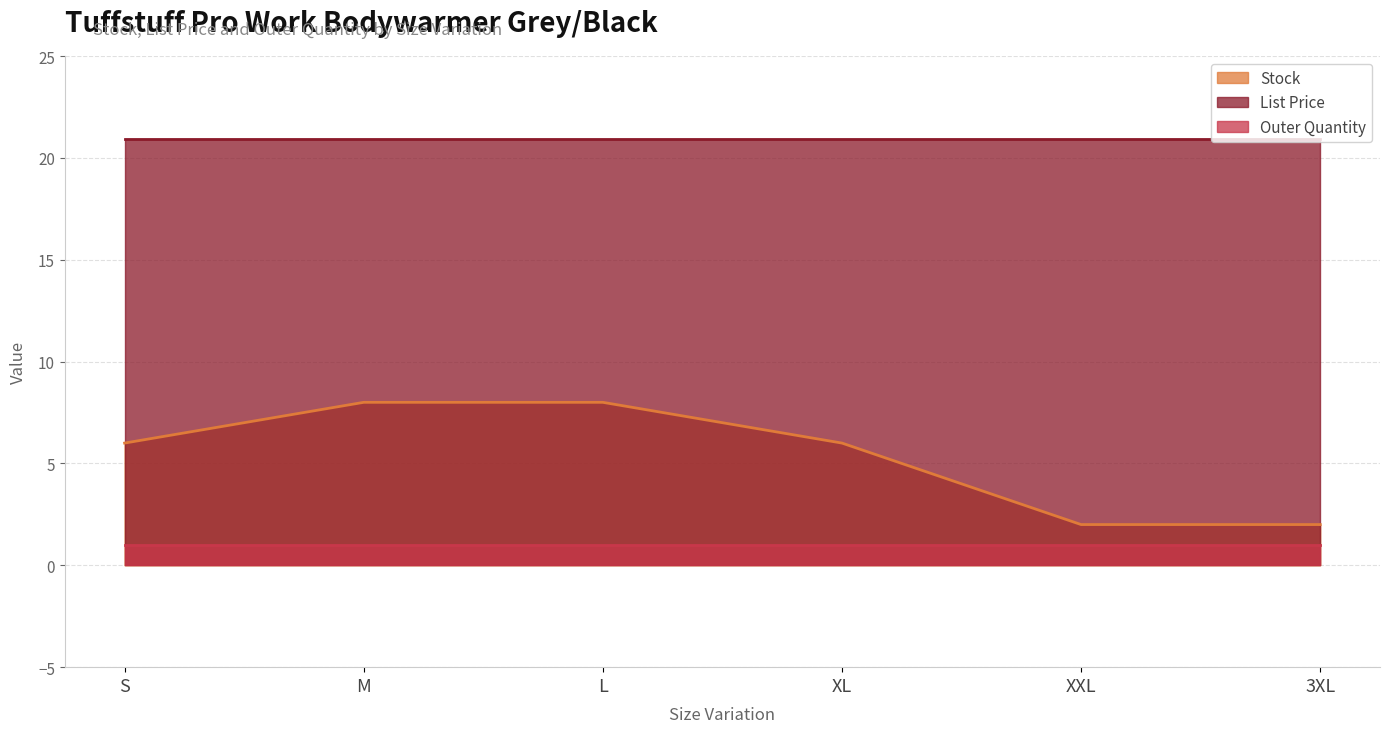

Reading left to right, extract all data points from this chart.

Stock: S=6.0	M=8.0	L=8.0	XL=6.0	XXL=2.0	3XL=2.0
List Price: S=20.9	M=20.9	L=20.9	XL=20.9	XXL=20.9	3XL=20.9
Outer Quantity: S=1.0	M=1.0	L=1.0	XL=1.0	XXL=1.0	3XL=1.0